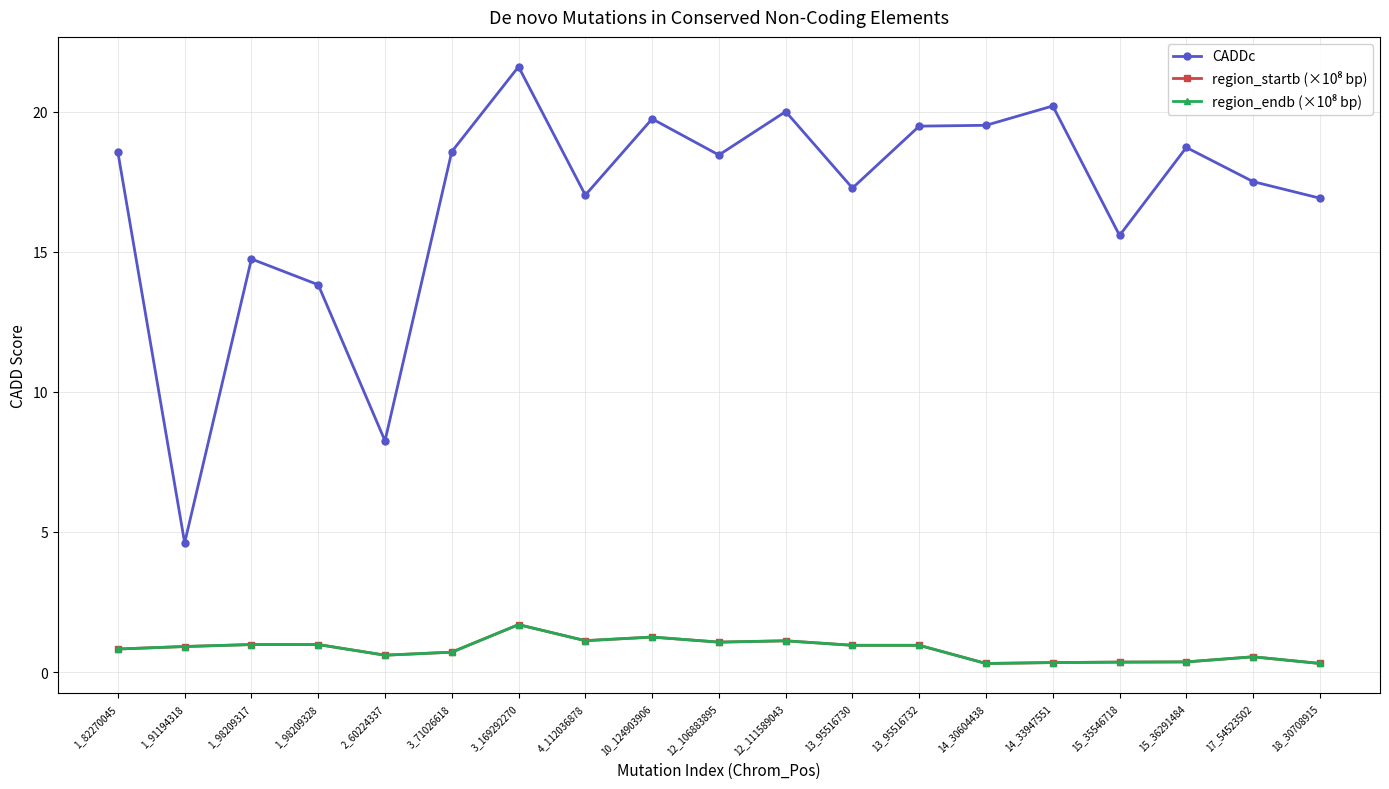

The value of CADDc at 12_106883895 is 12.1. True or false?

False